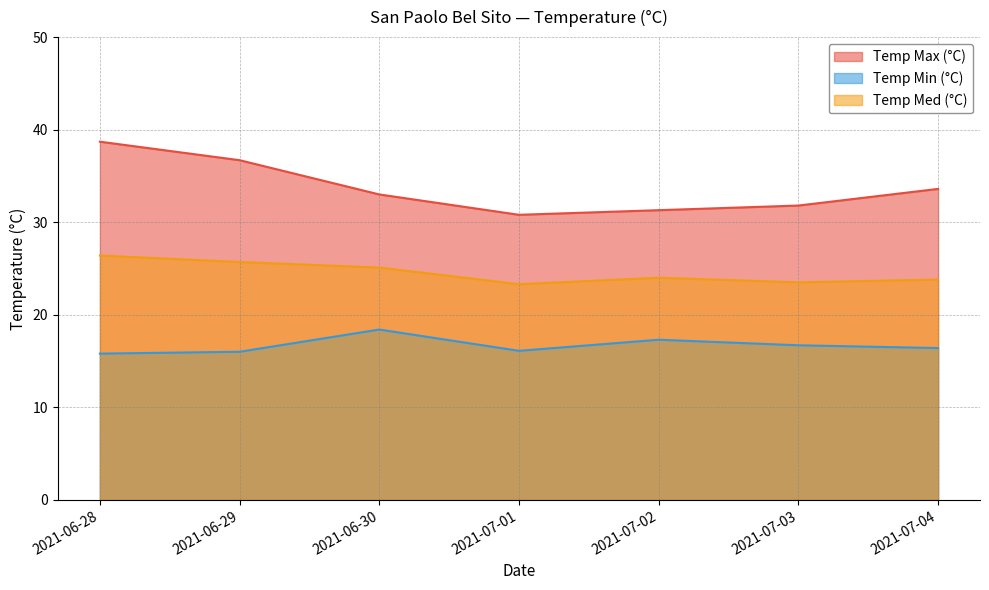

Rank the series by their maximum value, from highest to lowest.

Temp Max (°C), Temp Med (°C), Temp Min (°C)